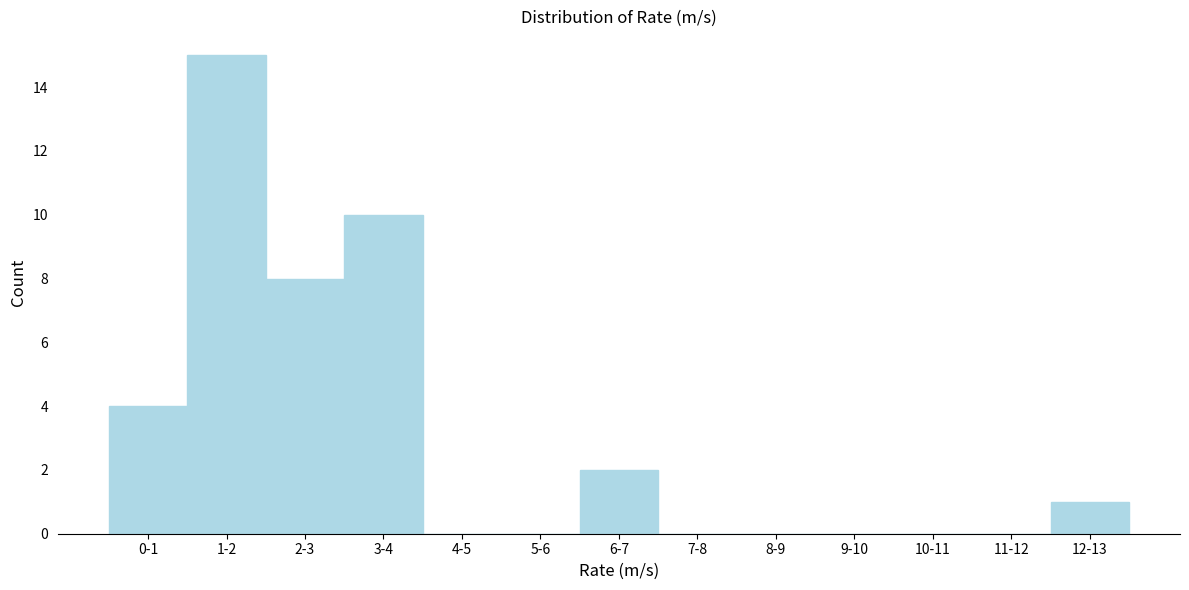

Reading left to right, what are all the values shown in this chart?

0-1=4	1-2=15	2-3=8	3-4=10	4-5=0	5-6=0	6-7=2	7-8=0	8-9=0	9-10=0	10-11=0	11-12=0	12-13=1